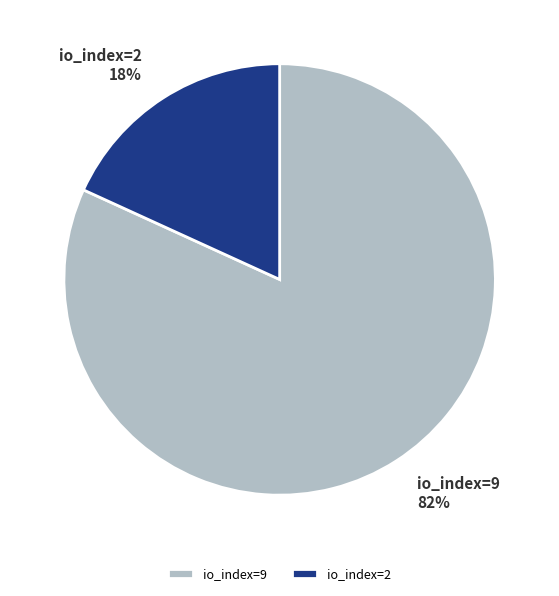

To the nearest percent, what is the difference between the largest and smallest slice percentages?

64%